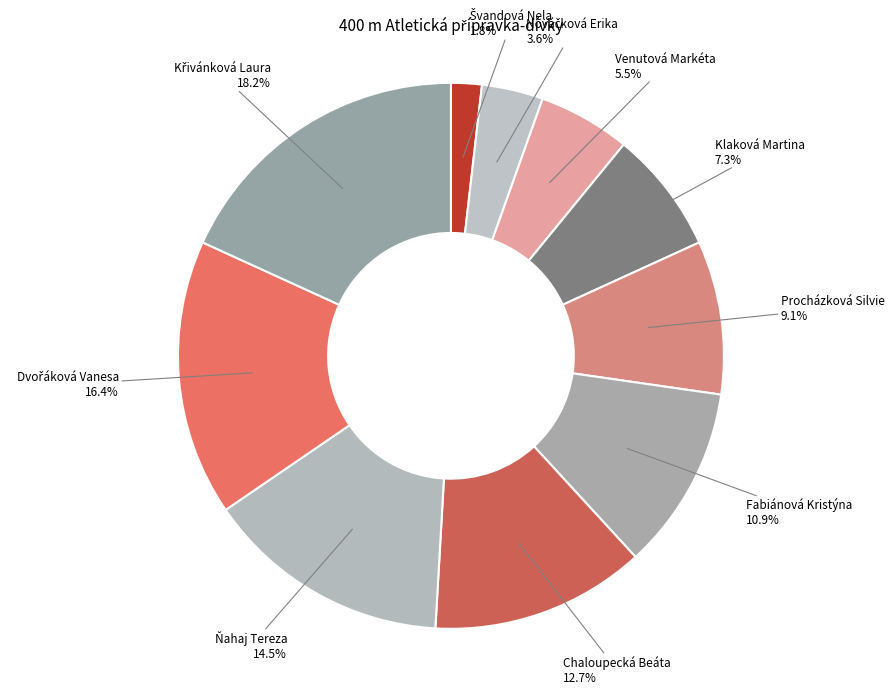

To the nearest percent, what percentage of the pie is Chaloupecká Beáta?

13%